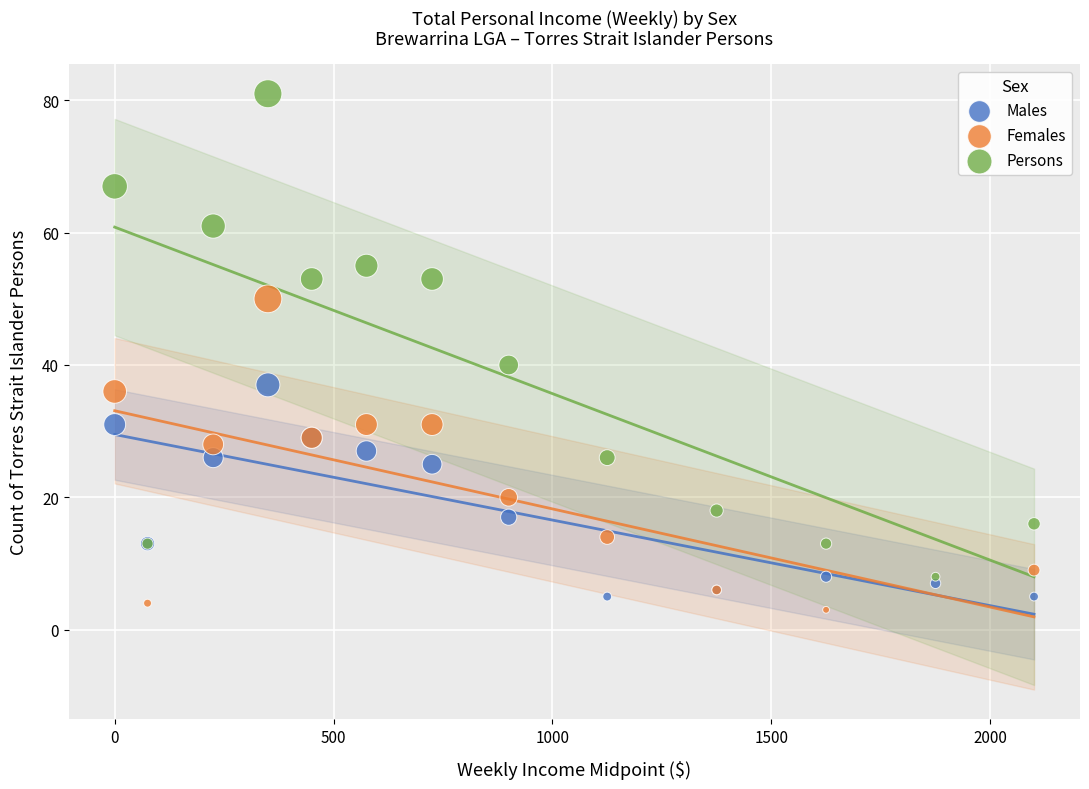

Which series contains the highest Y value?

Persons